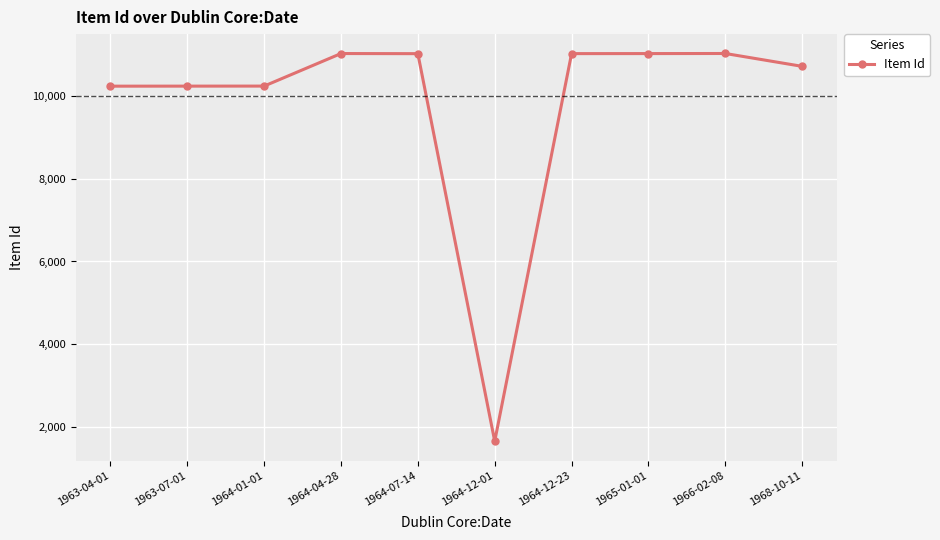

How many series are shown in this chart?

1